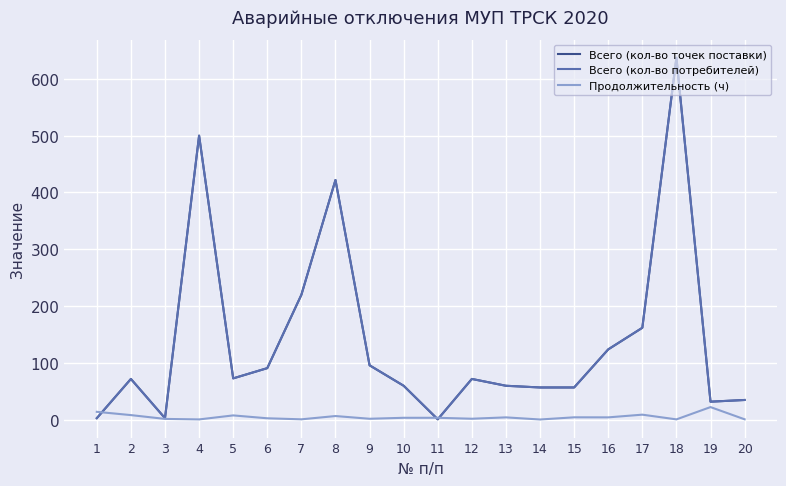

Does the chart have visible grid lines?

Yes